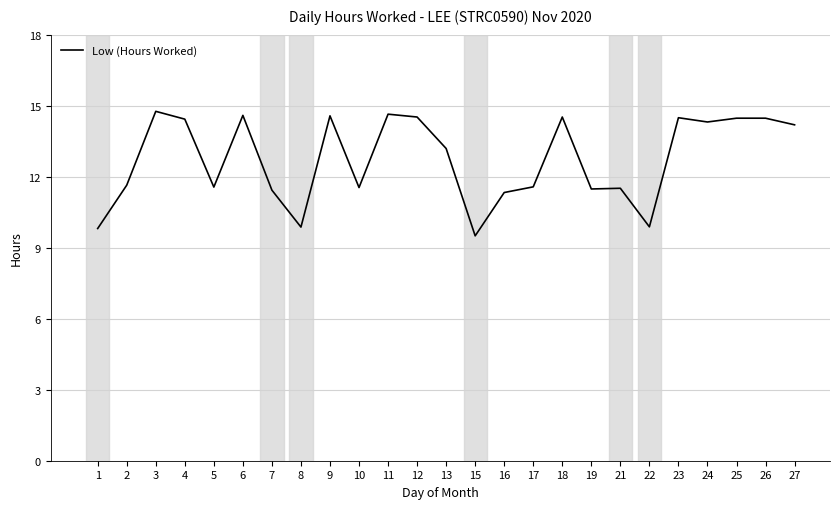

What is the minimum value shown in the chart?

9.5